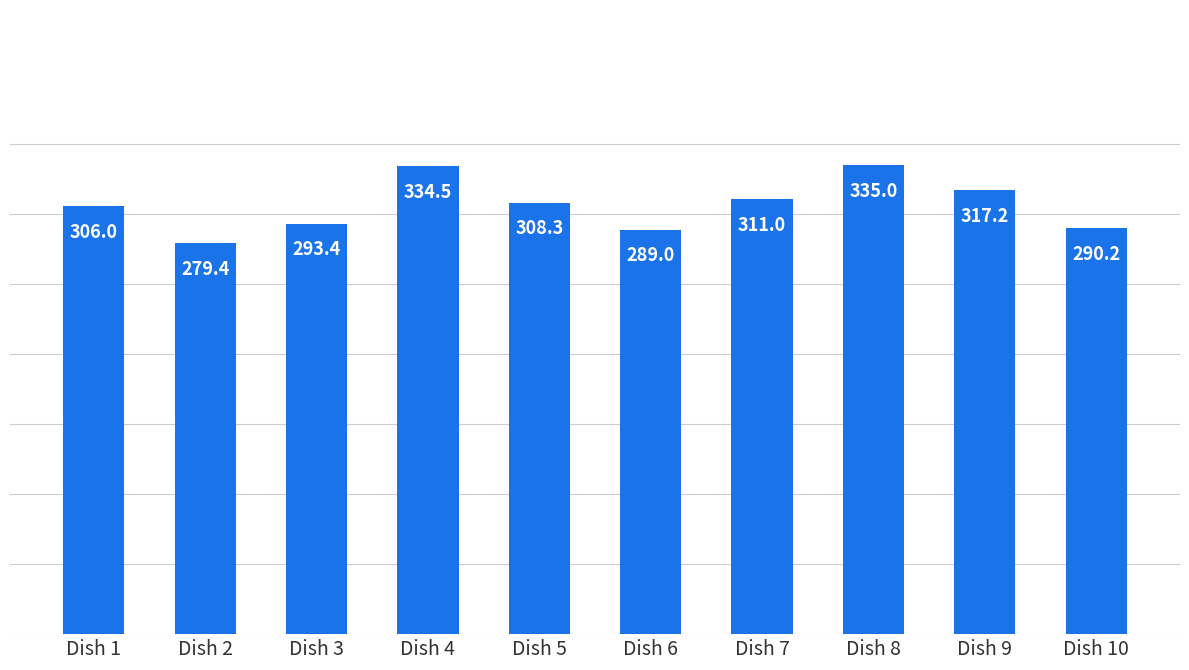

What is the value of the 10th bar from the left?

290.2